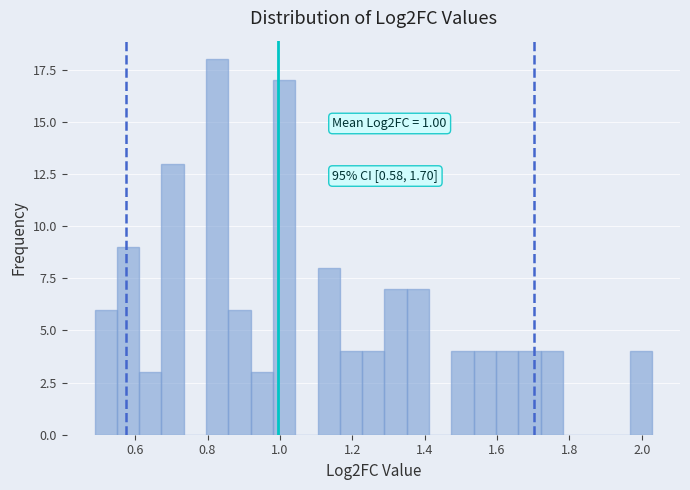

Read against the x-axis, roughly where is the centre of the tallest bar?

0.82